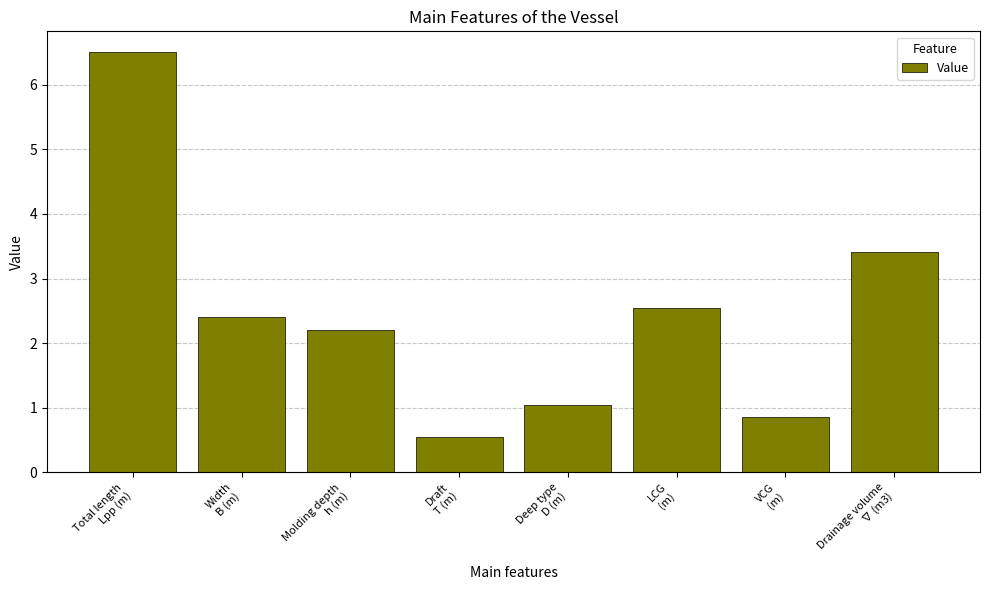

What is the smallest value displayed?

0.6